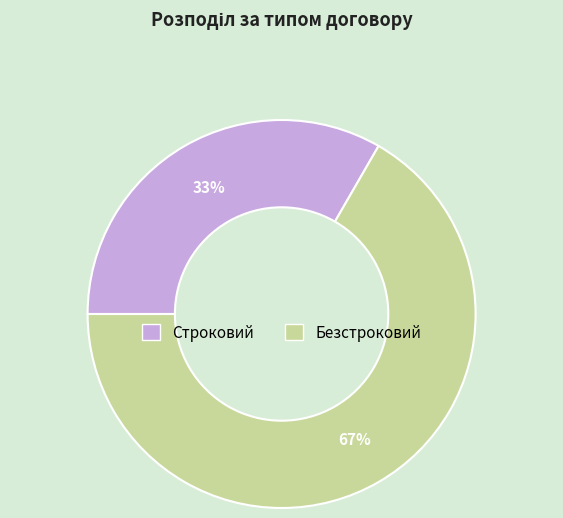

Combined, do Строковий and Безстроковий account for over 50%?

Yes